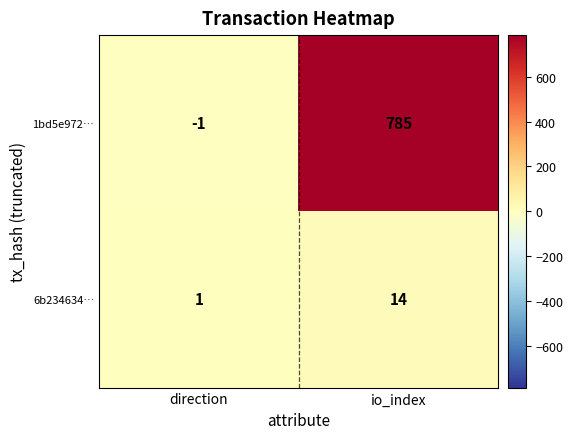

Rank the series by their average value, from highest to lowest.

1bd5e972…, 6b234634…